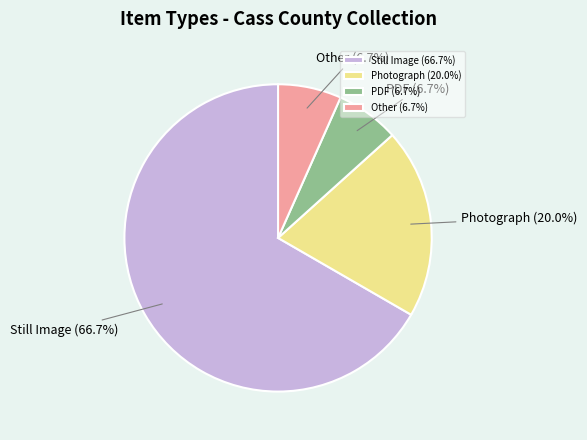

Is there any slice that represents more than half of the pie?

Yes